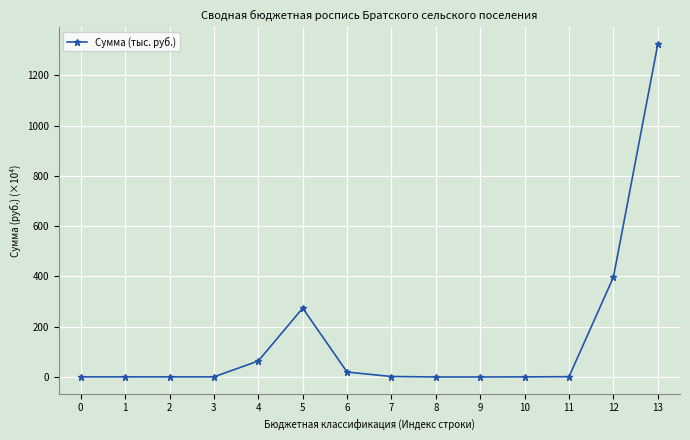

How many data points are above 1?

7